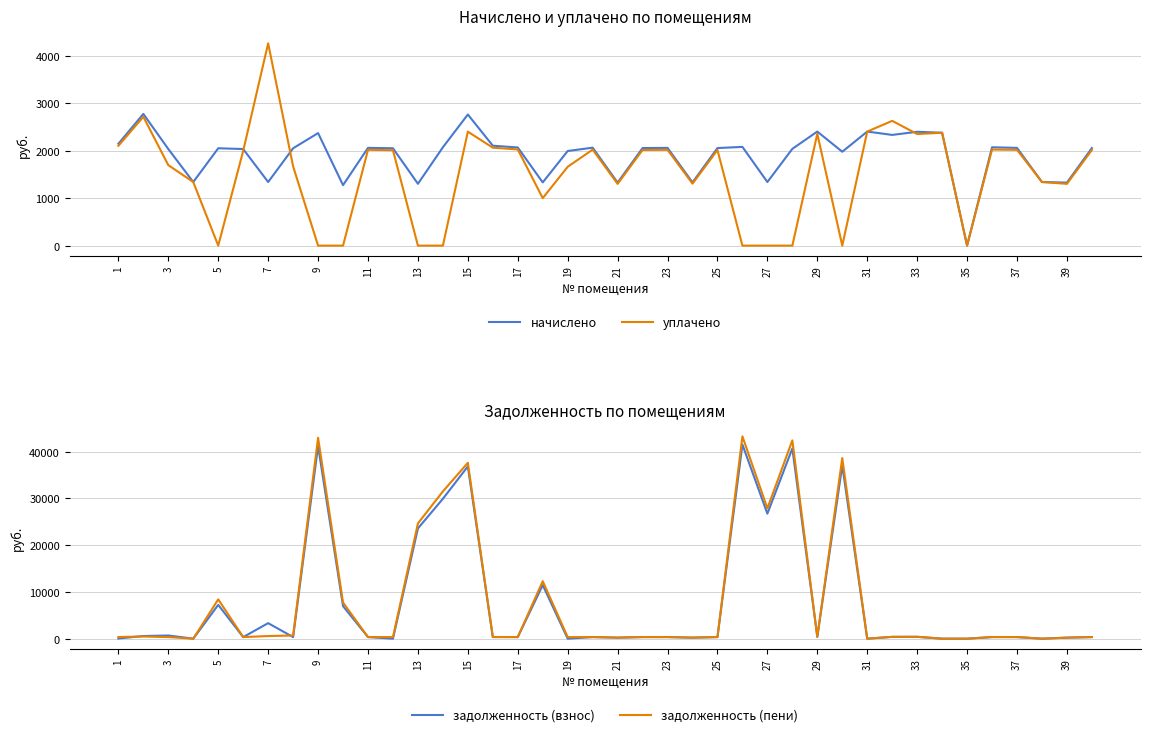

Count the number of categories in the chart.

40